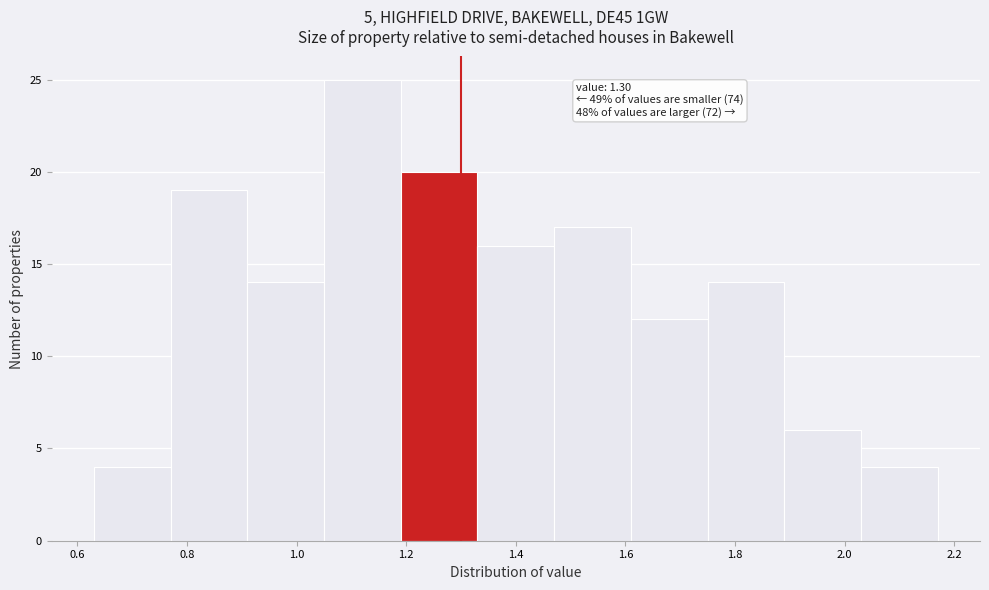

Over which range of the x-axis is the bar tallest?

1.05 to 1.19